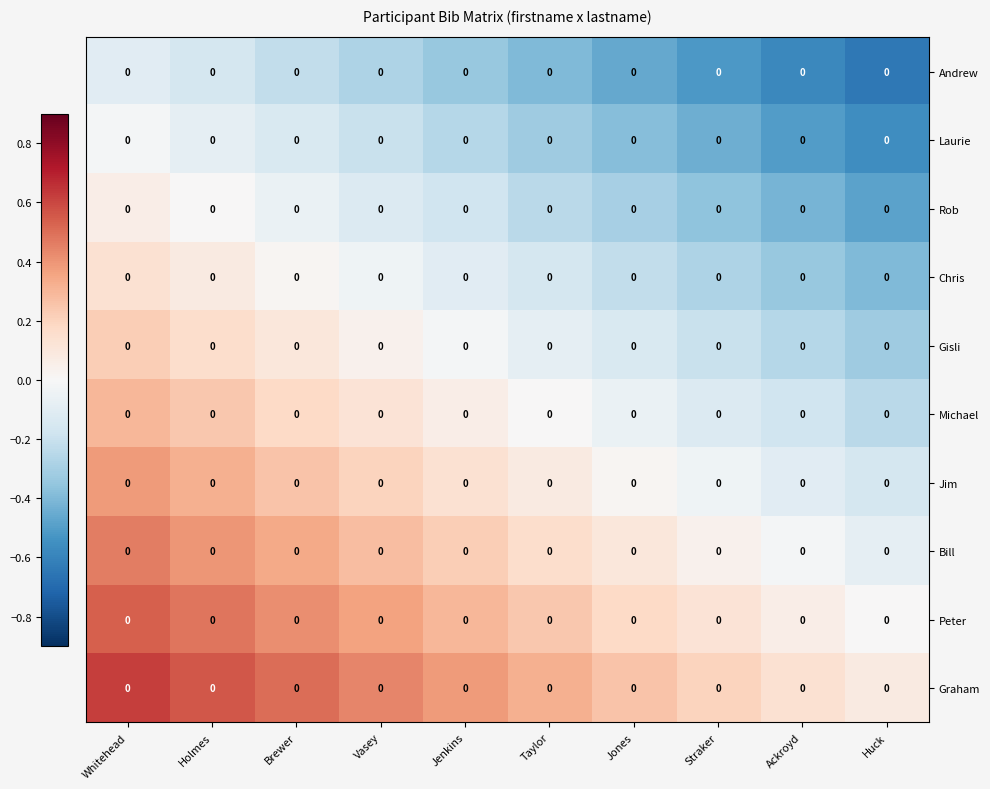

Between Straker and Taylor, which is larger?

Taylor